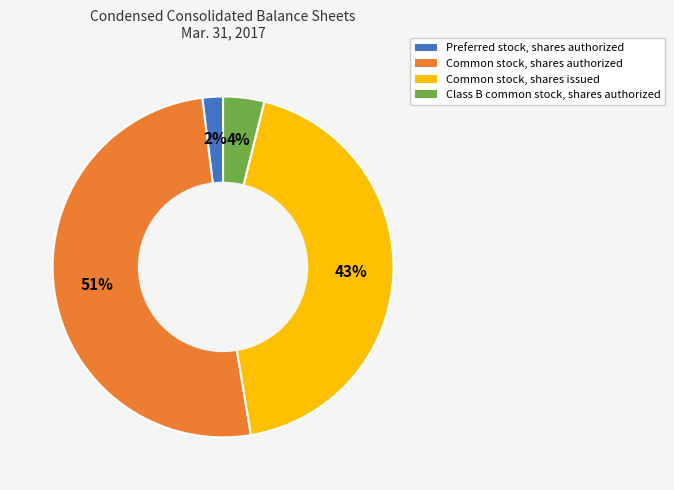

Does any single category account for the majority?

Yes